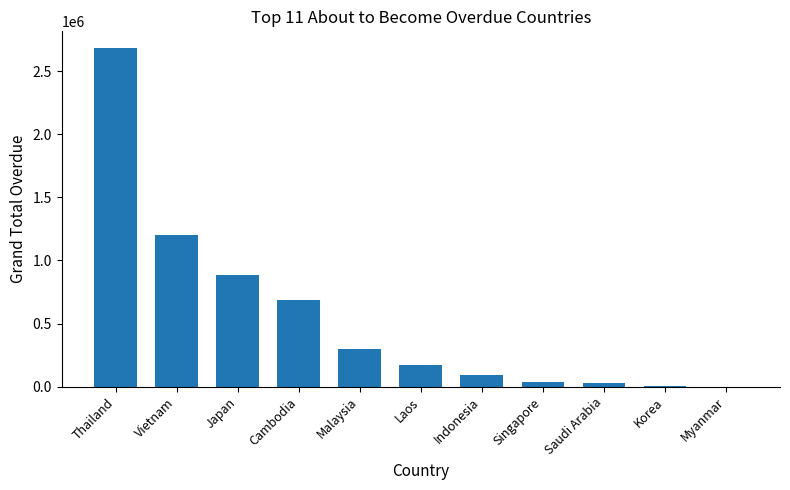

True or false: the data shows -1812643.6 at Myanmar.

False